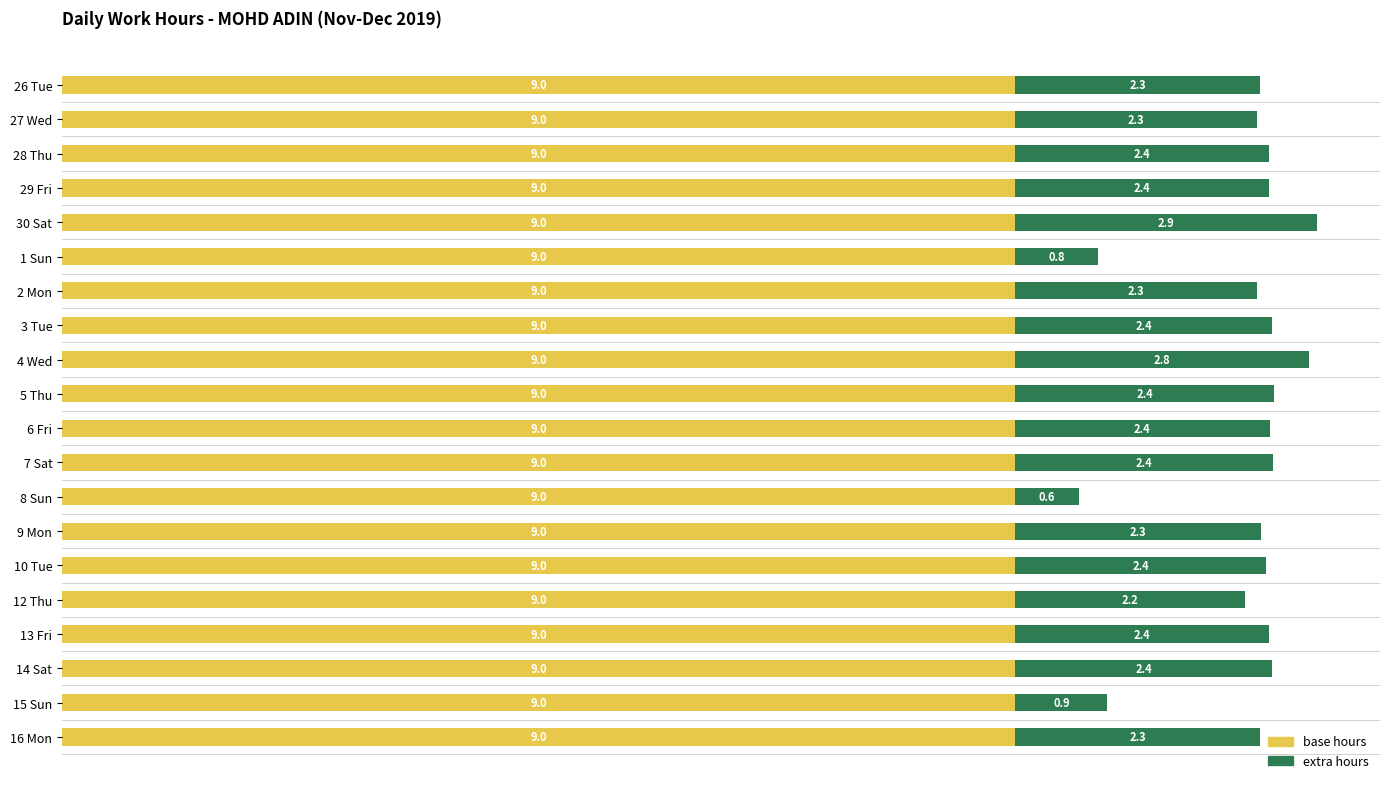

The value of base hours at 16 Mon is 5.2. True or false?

False